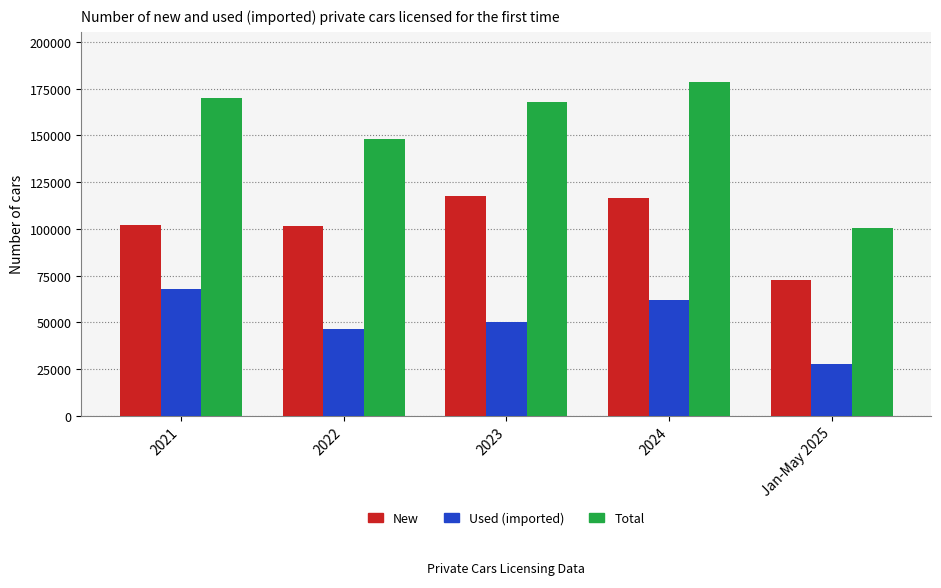

Read the New value at 2024.

116683